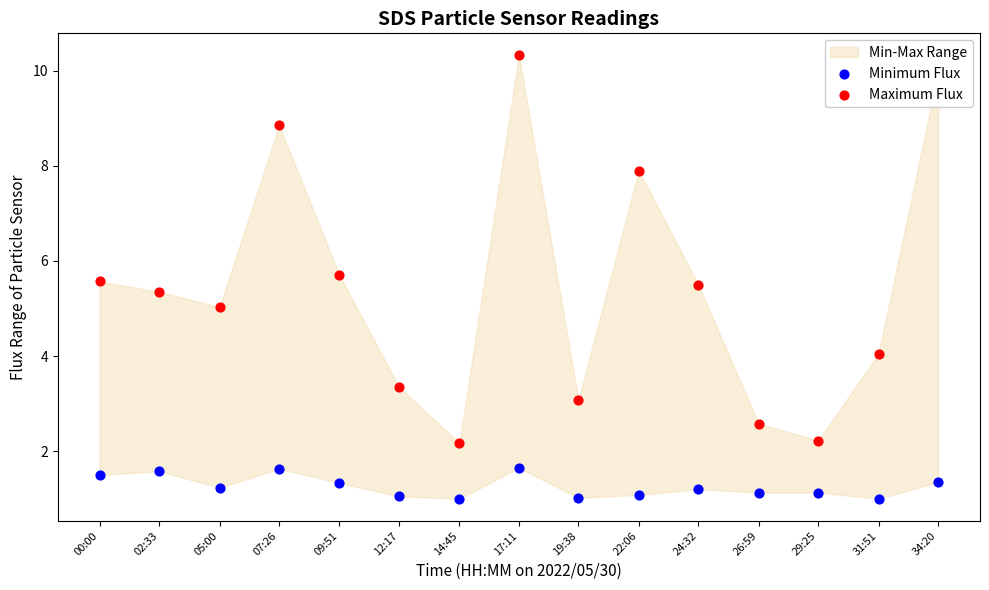

Which series has the largest total across all categories?

Maximum Flux